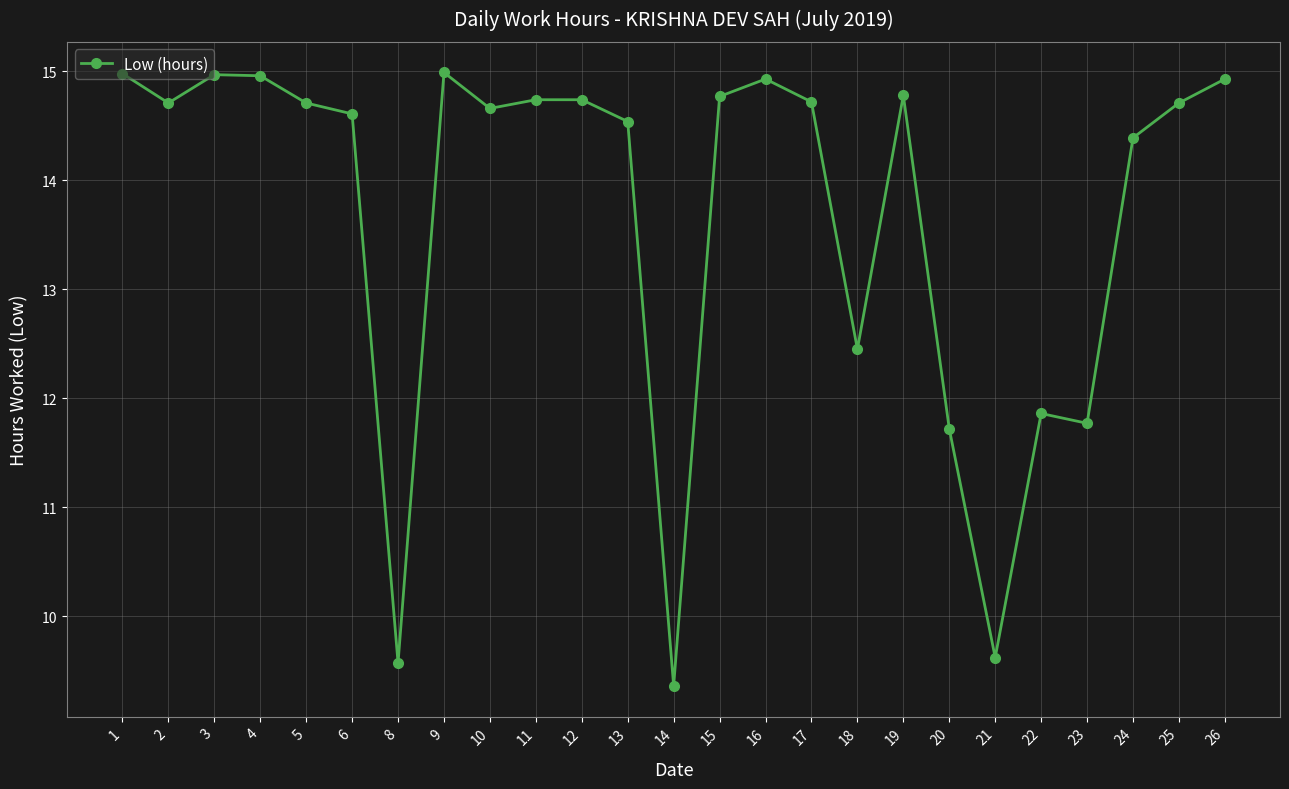

How many interior local valleys (lower than both neighbors) does the data have?

7